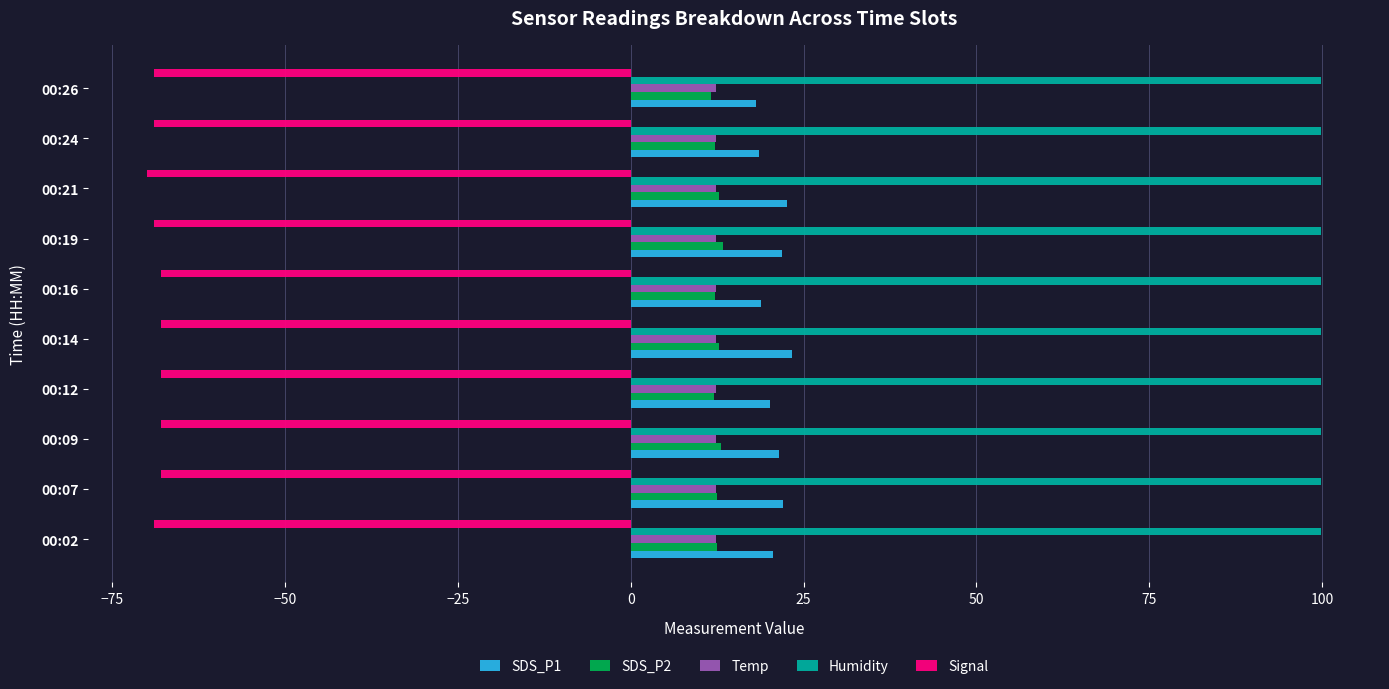

Is it true that Humidity equals 33.9 at 00:19?

False